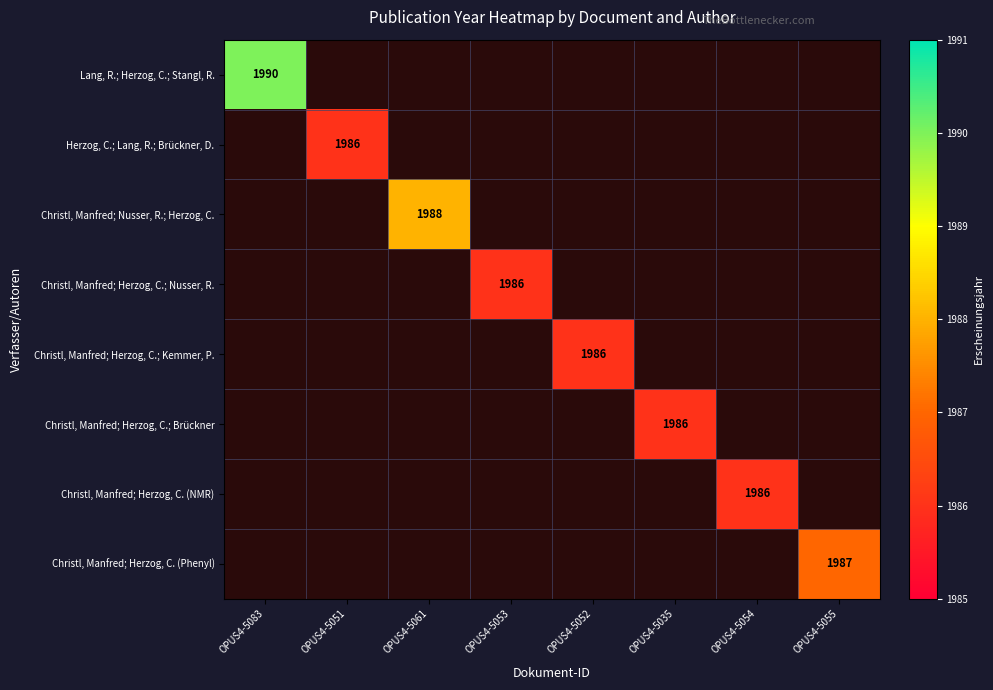

Rank the series at OPUS4-5053 from lowest to highest value.

Lang, R.; Herzog, C.; Stangl, R., Herzog, C.; Lang, R.; Brückner, D., Christl, Manfred; Nusser, R.; Herzog, C., Christl, Manfred; Herzog, C.; Kemmer, P., Christl, Manfred; Herzog, C.; Brückner, Christl, Manfred; Herzog, C. (NMR), Christl, Manfred; Herzog, C. (Phenyl), Christl, Manfred; Herzog, C.; Nusser, R.